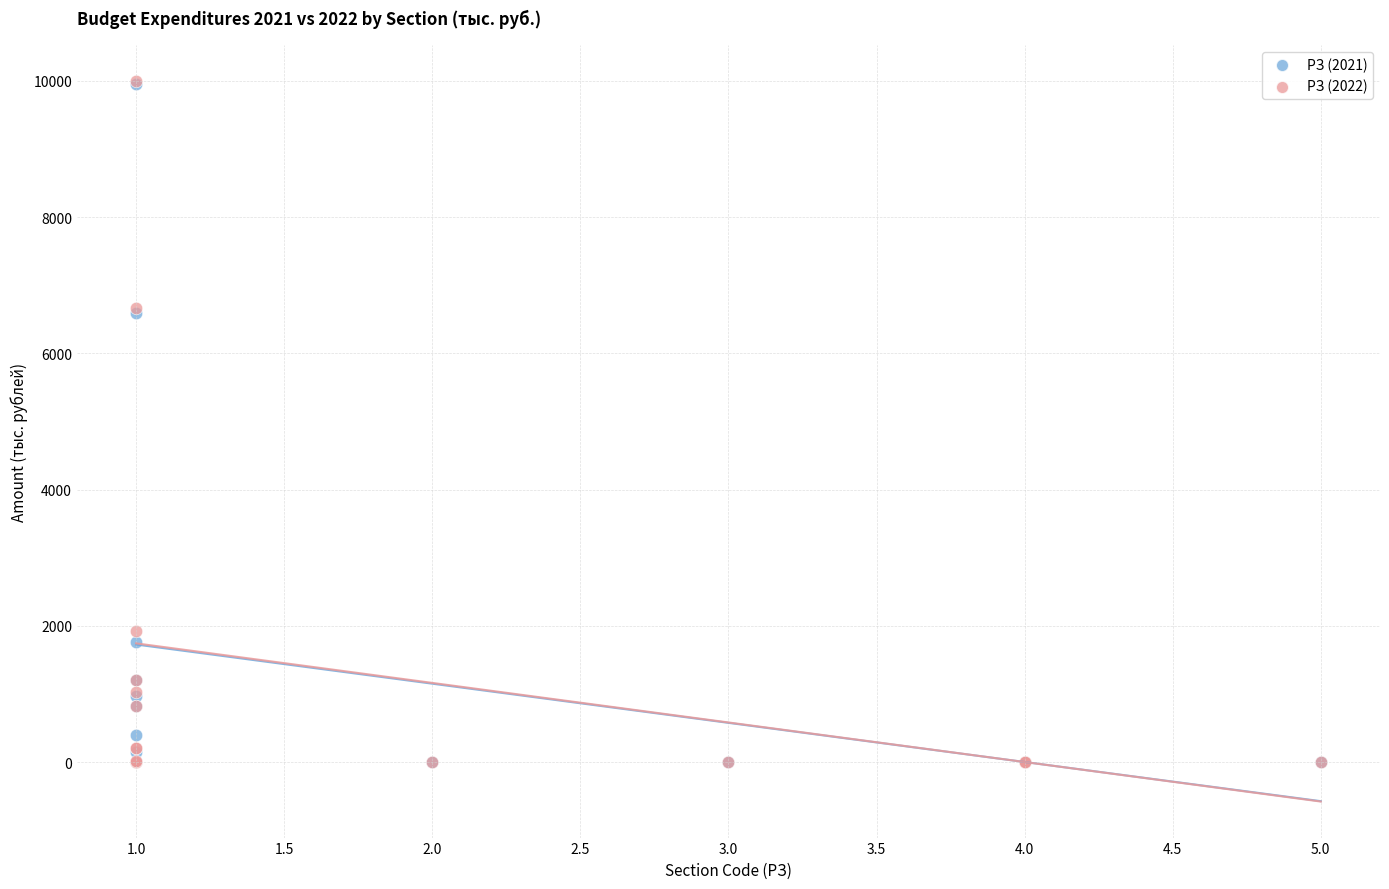

What are all the series names shown in the legend?

РЗ (2021), РЗ (2022)